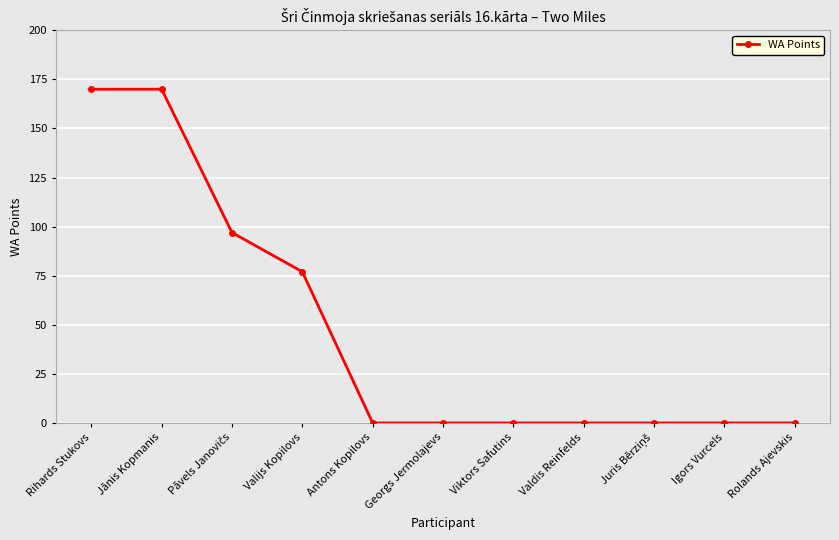

True or false: the data shows 77 at Valijs Kopilovs.

True